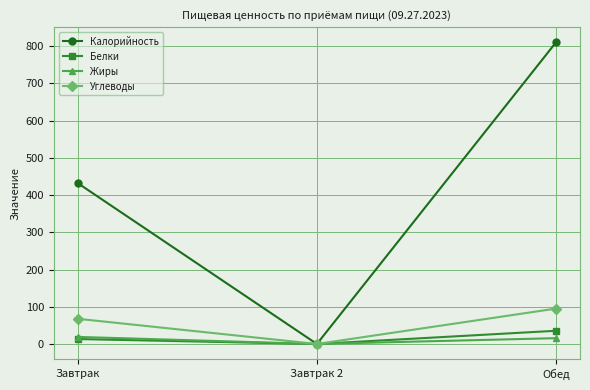

What value does the Жиры series have at Завтрак?

19.0